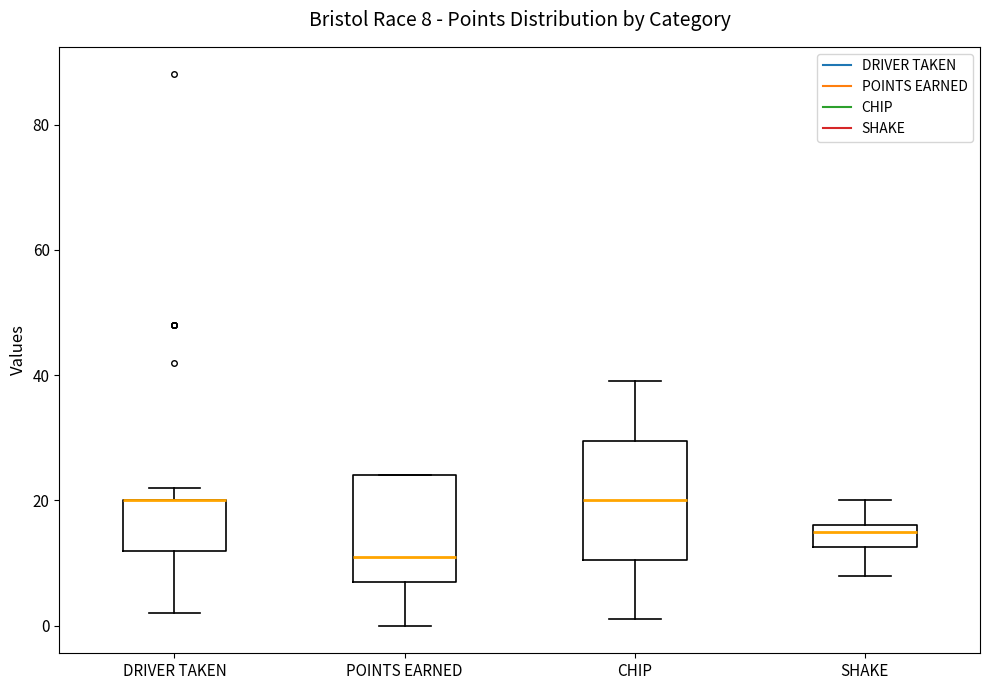

Comparing the boxes themselves (not the whiskers), which one is the tallest?

CHIP